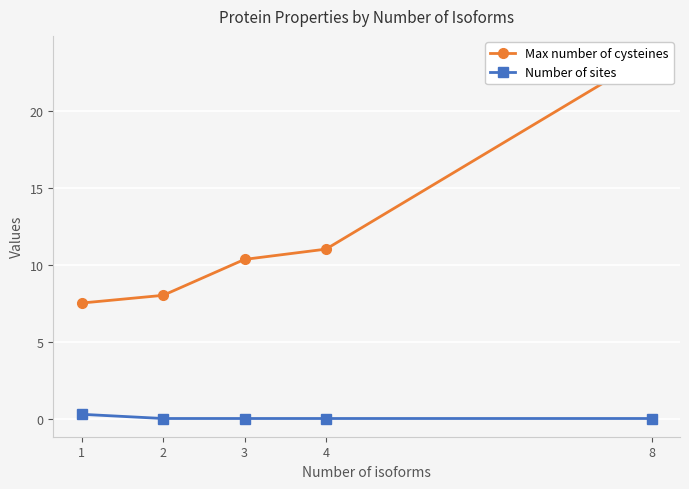

Reading left to right, what are all the values shown in this chart?

Max number of cysteines: 1=7.5	2=8.0	3=10.3	4=11.0	8=23.7
Number of sites: 1=0.3	2=0.0	3=0.0	4=0.0	8=0.0